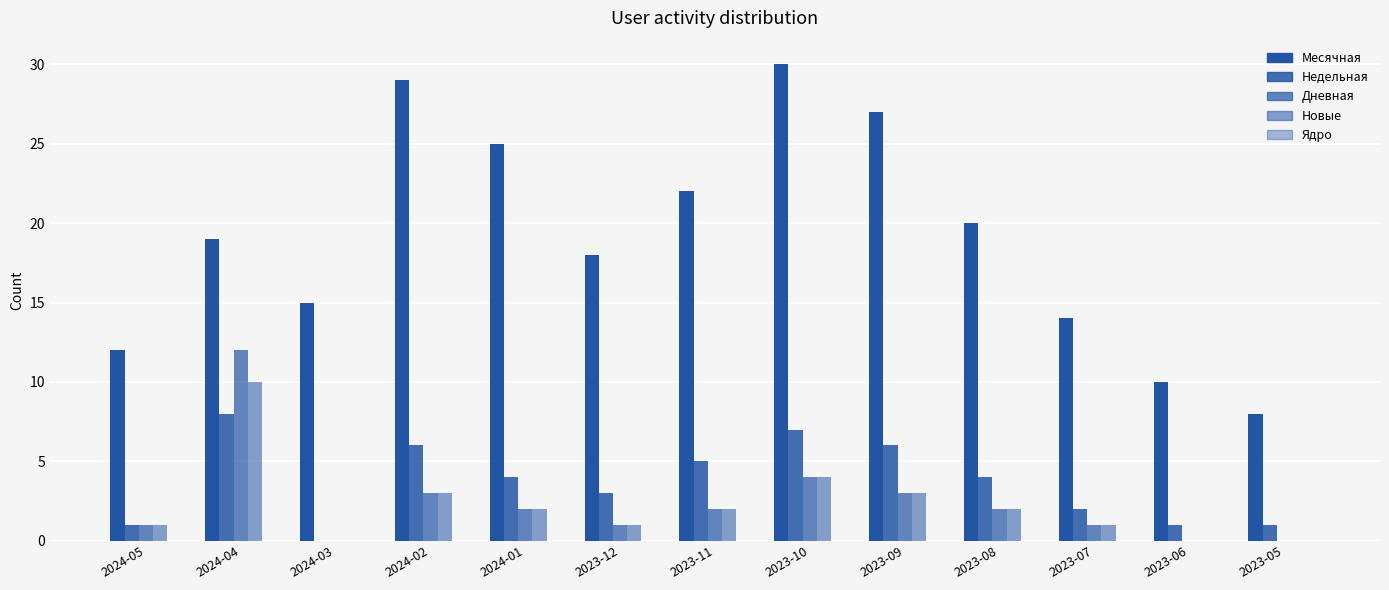

What position from the right is 2023-05?

1